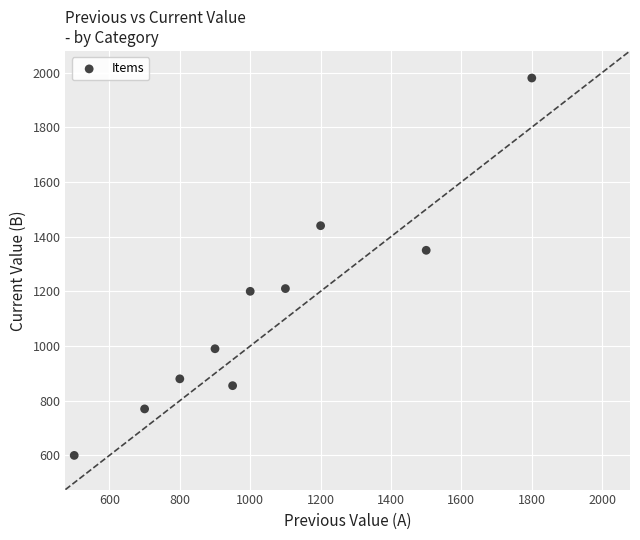

What is the range of Y values (max minus min)?

1380